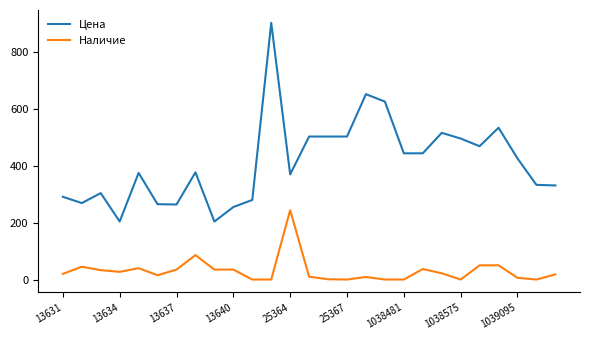

Rank the series by their maximum value, from lowest to highest.

Наличие, Цена